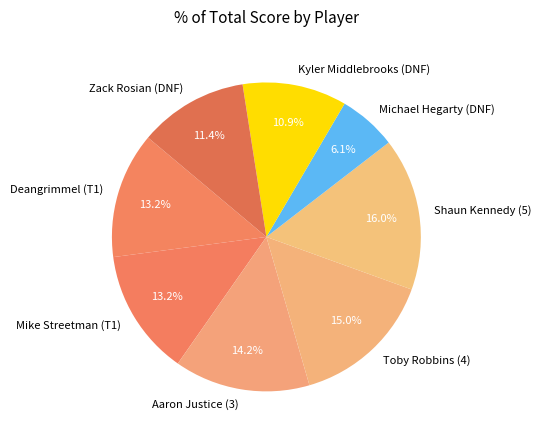

How many slices are in this pie chart?

8